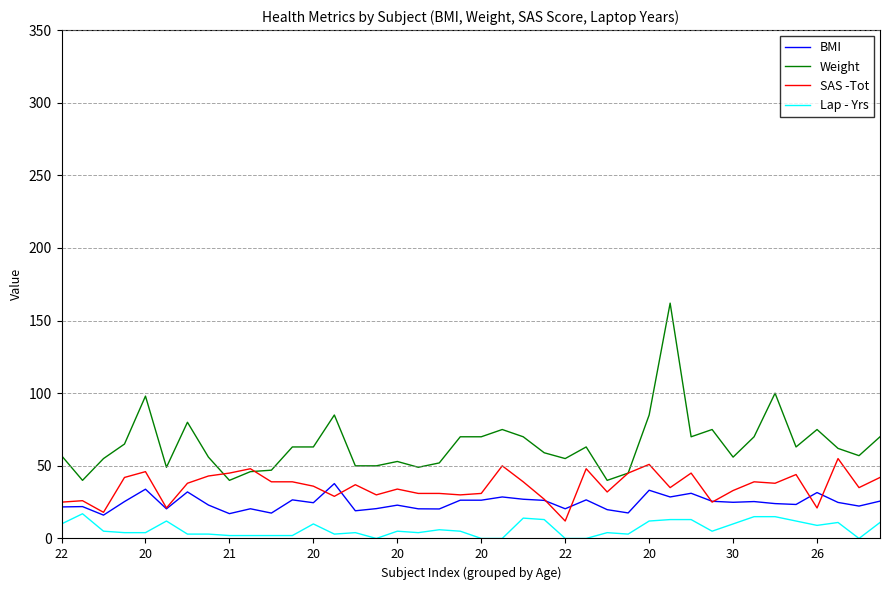

True or false: SAS -Tot and Lap - Yrs cross at least once.

False